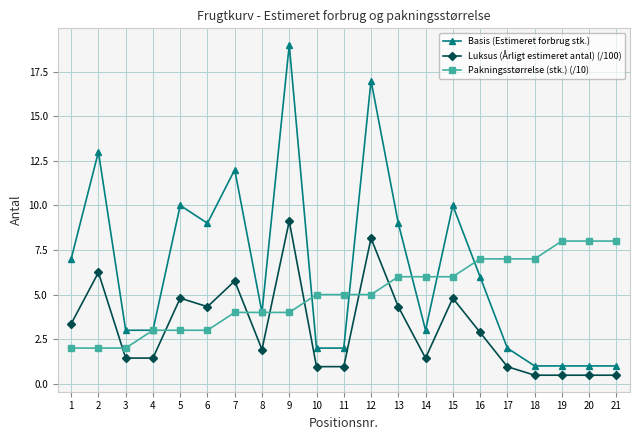

True or false: Pakningsstørrelse (stk.) (/10) and Basis (Estimeret forbrug stk.) intersect in this chart.

True